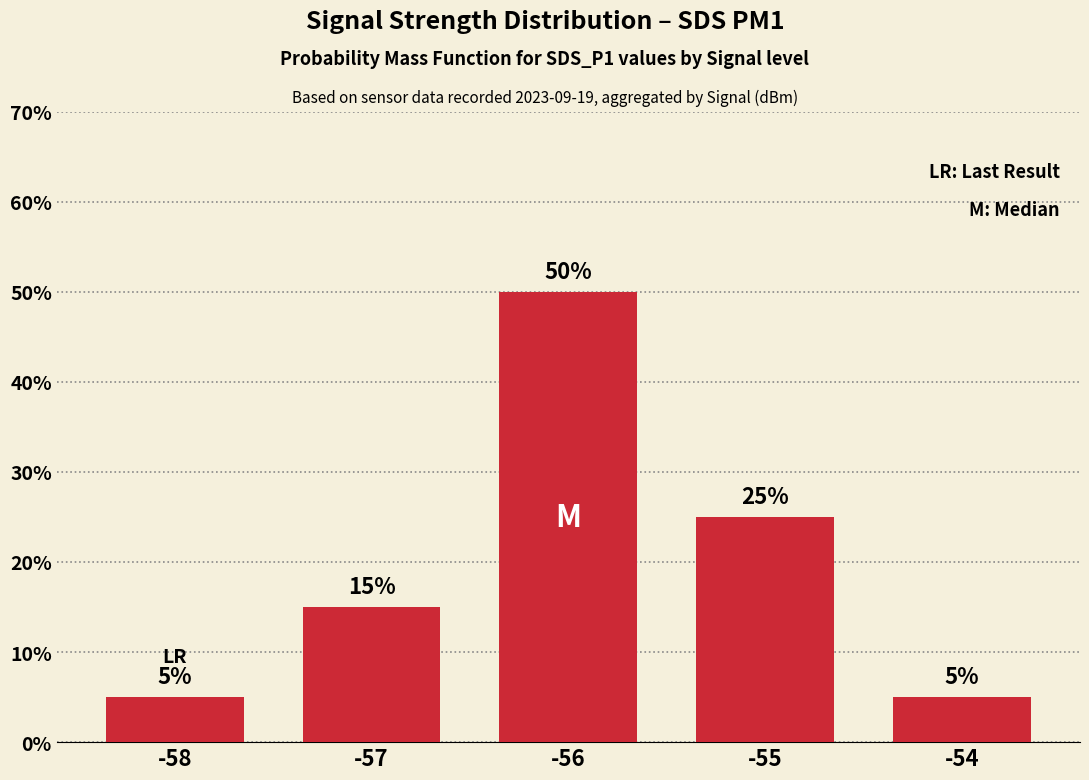

What is the smallest value displayed?

5